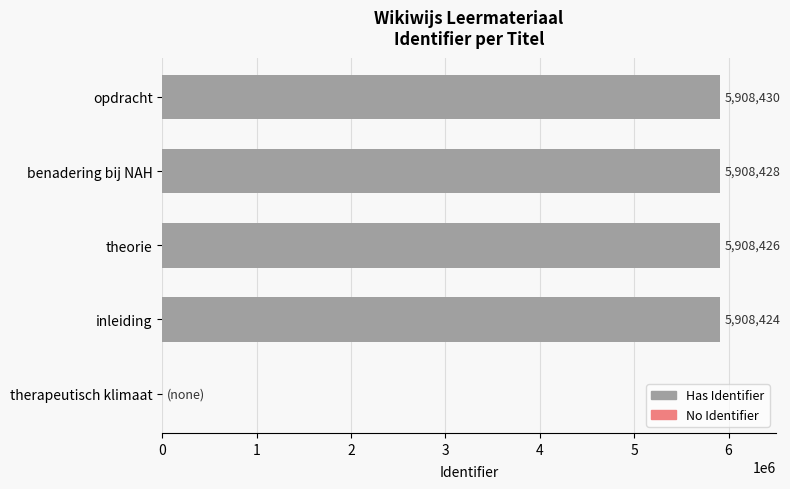

The chart shows a value of 5908424 at inleiding. True or false?

True